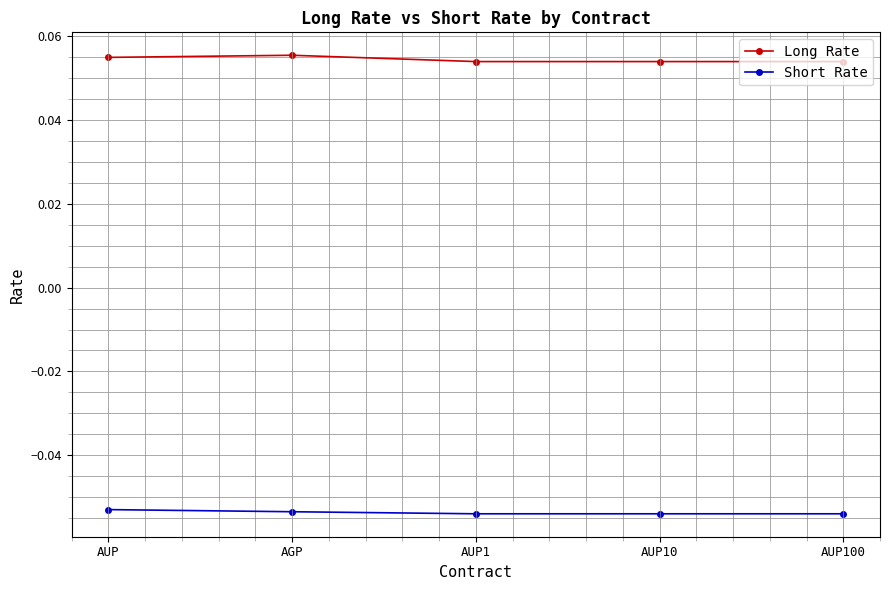

What is the sum of all Long Rate values?

0.3